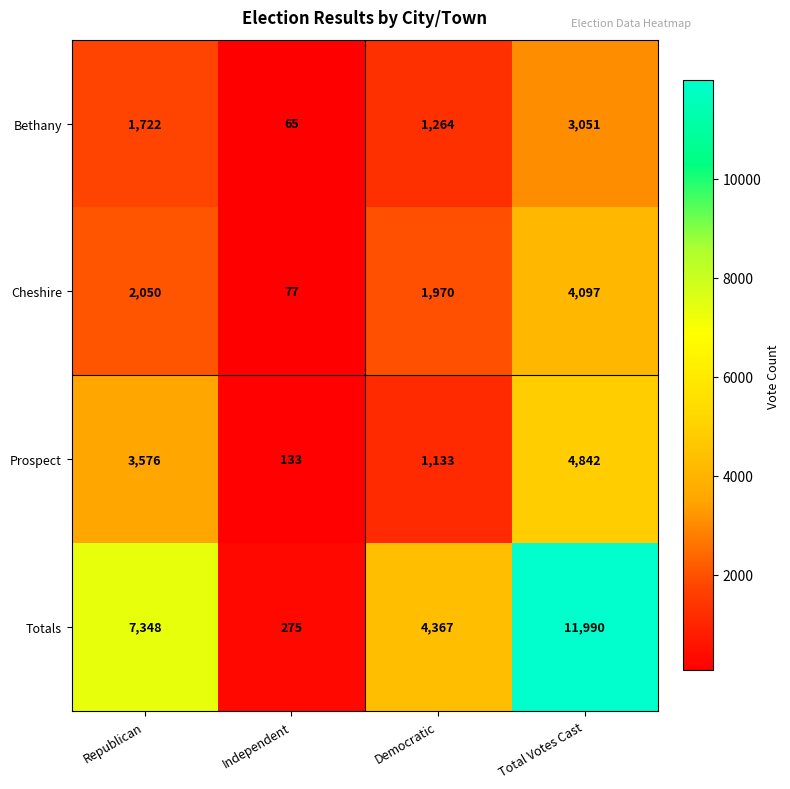

Is it true that Prospect equals 1133 at Democratic?

True